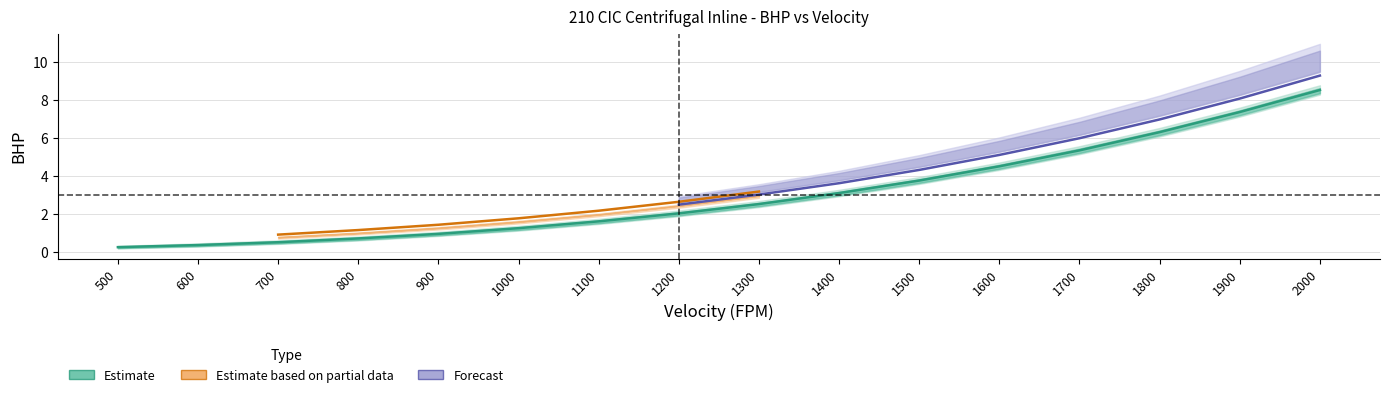

Is the value of 3.4 SP BHP at 700 greater than the value of 1.2 SP BHP at 1600?

No